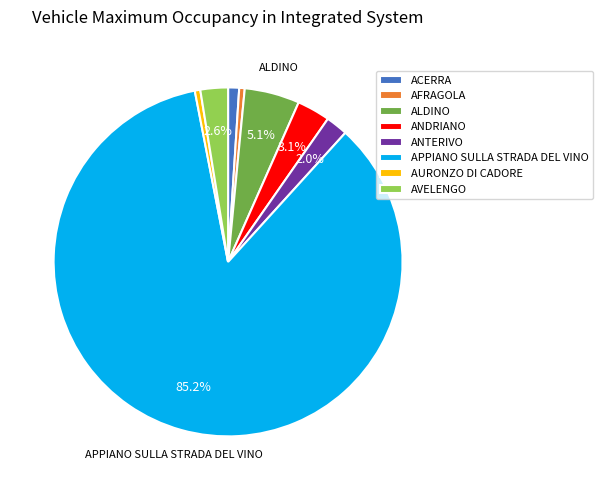

Combined, do ANTERIVO and APPIANO SULLA STRADA DEL VINO account for over 50%?

Yes